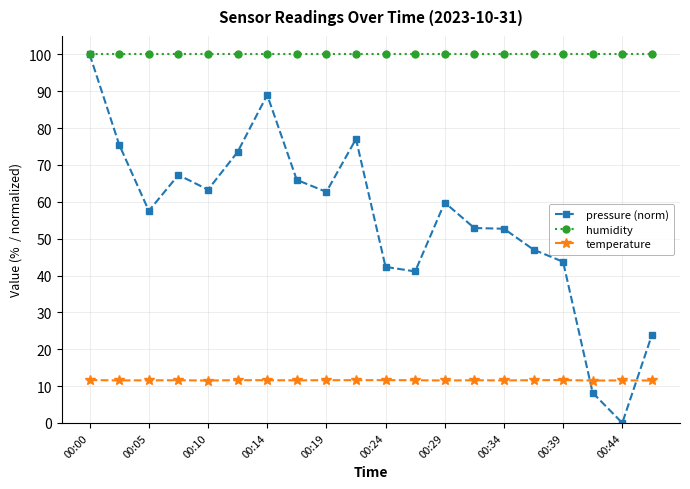

What is the value of the humidity point at the 14th from the left?

100.0